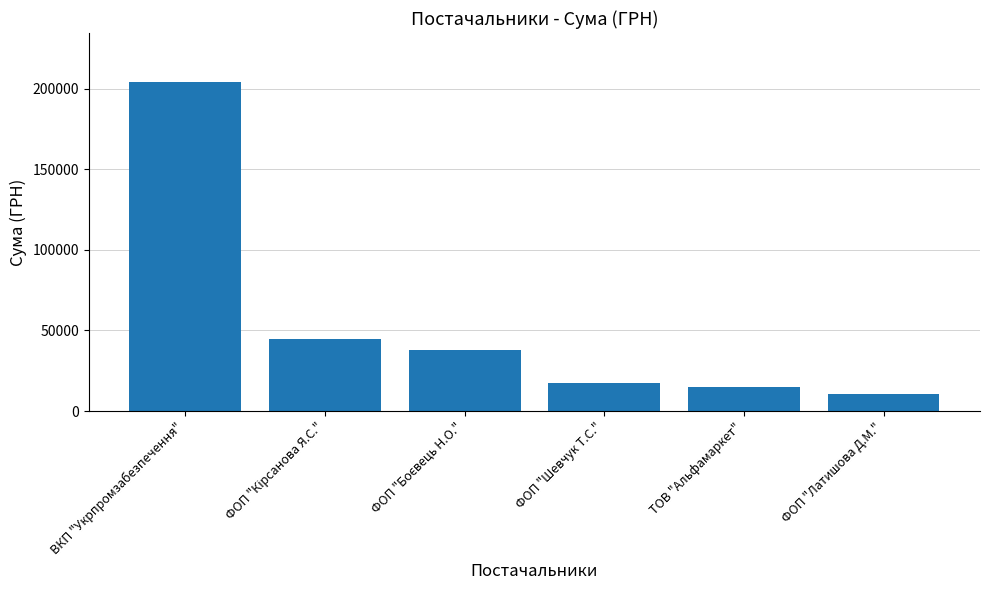

What is the sum of the values at ФОП "Шевчук Т.С." and ВКП "Укрпромзабезпечення"?

221394.6